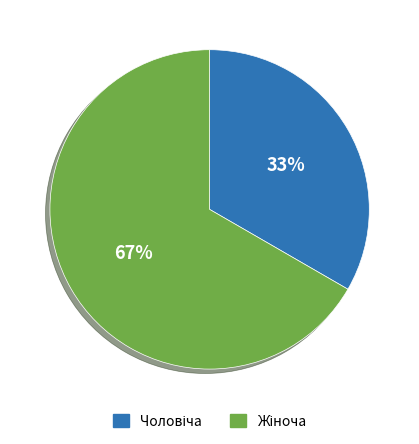

How many segments does this pie chart have?

2